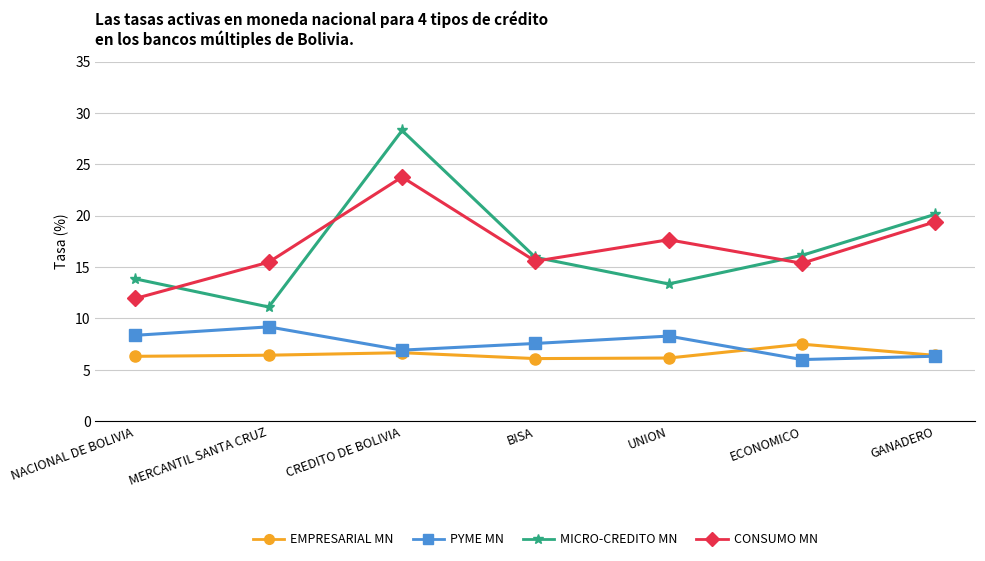

What is the spread (max minus min) of values at ECONOMICO?

10.1